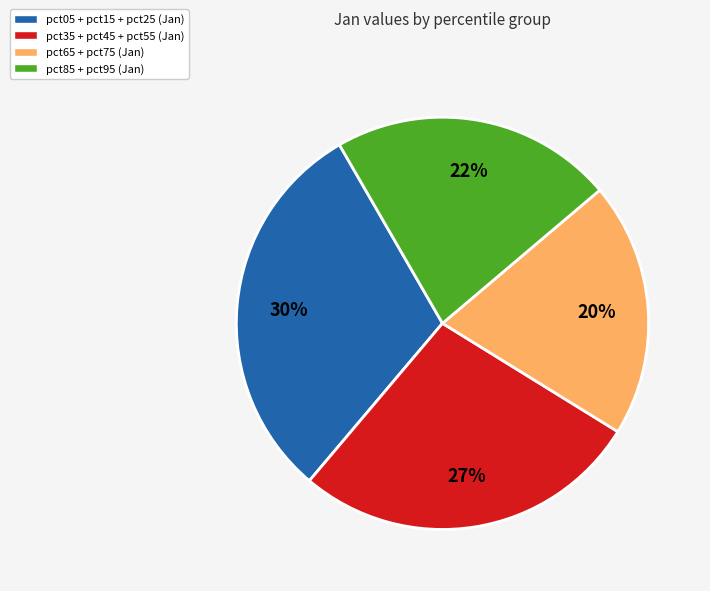

Rank the categories by value from highest to lowest.

pct05 + pct15 + pct25 (Jan), pct35 + pct45 + pct55 (Jan), pct85 + pct95 (Jan), pct65 + pct75 (Jan)